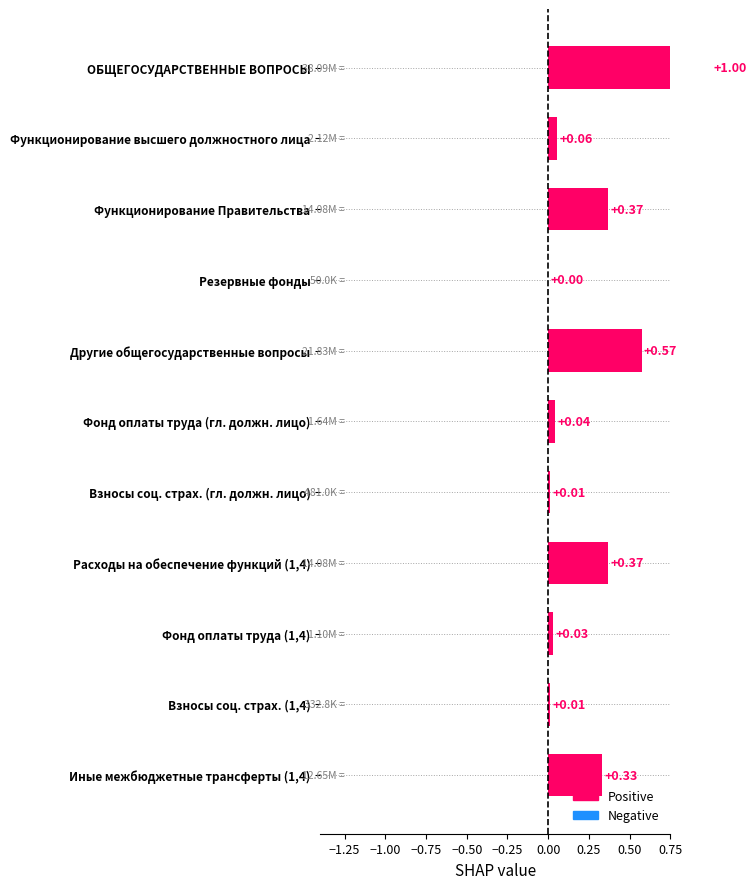

Reading right to left, list all the values displayed in this chart.

0.3	0.0	0.0	0.4	0.0	0.0	0.6	0.0	0.4	0.1	1.0